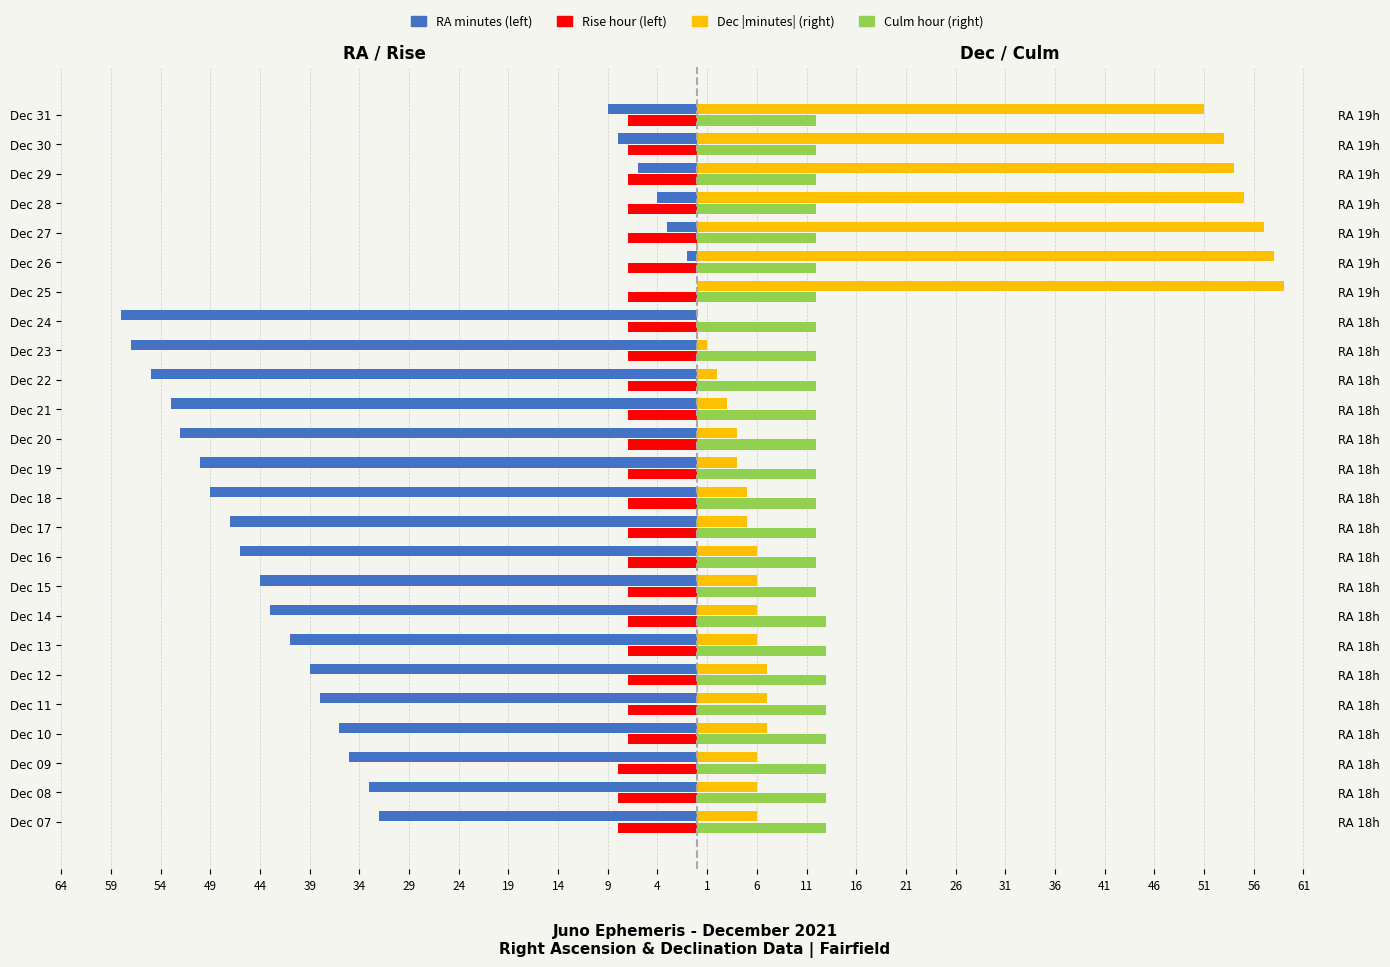

Does the chart contain stacked bars?

No